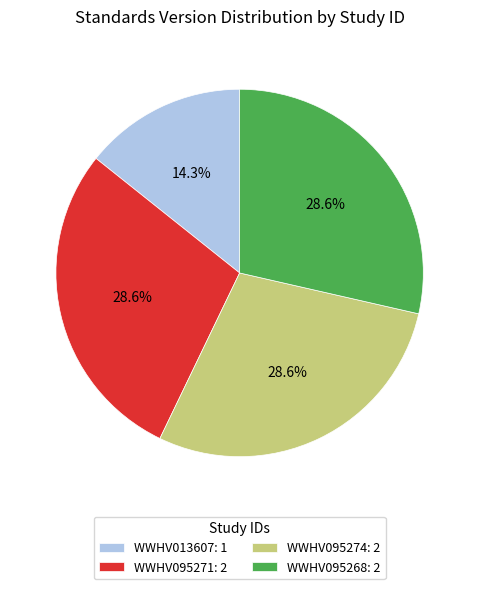

What is the ratio of the value at WWHV095274 to the value at WWHV095268?

1.0